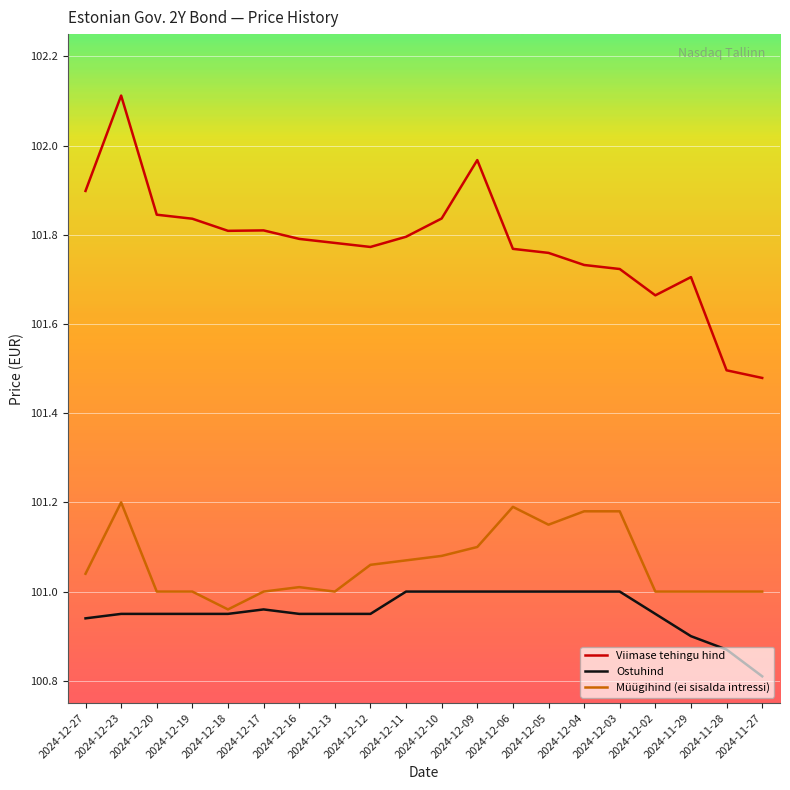

Count the number of categories in the chart.

20